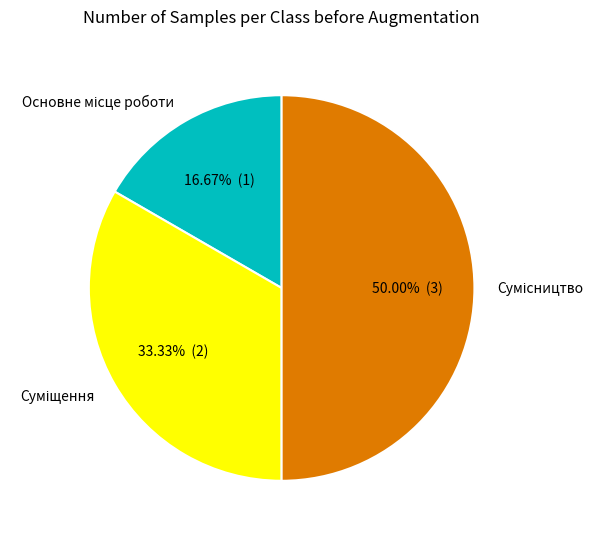

How many segments does this pie chart have?

3